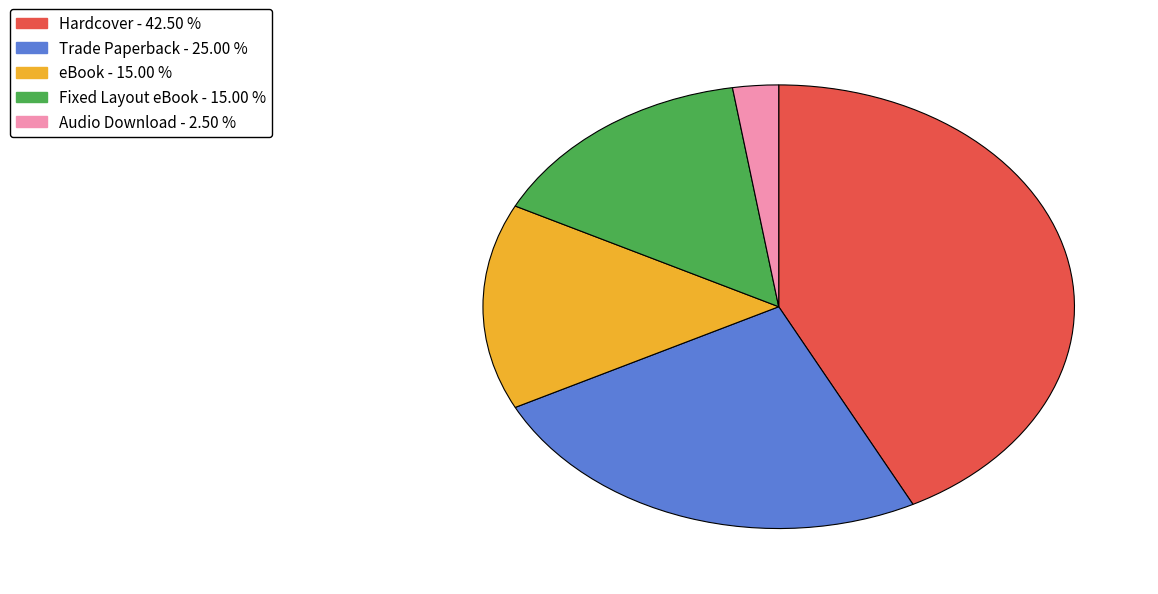

How many slices are in this pie chart?

5